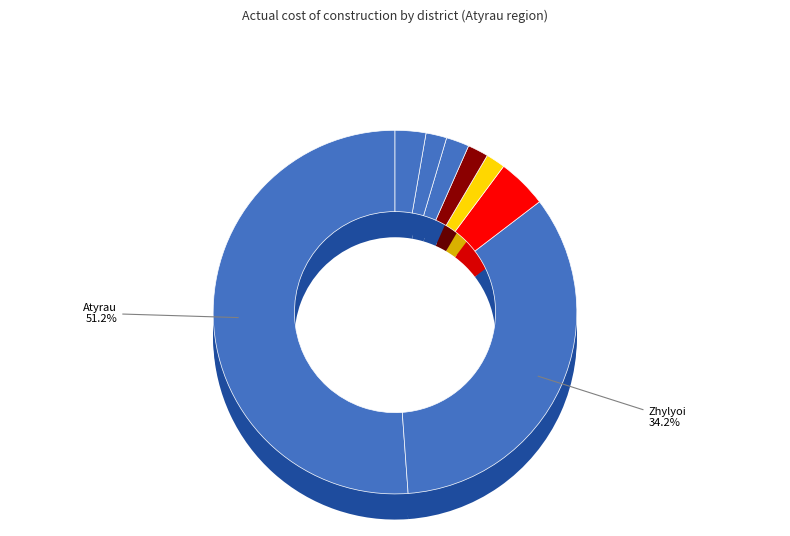

What percentage is NOT represented by Makhambetsky?

97.3%